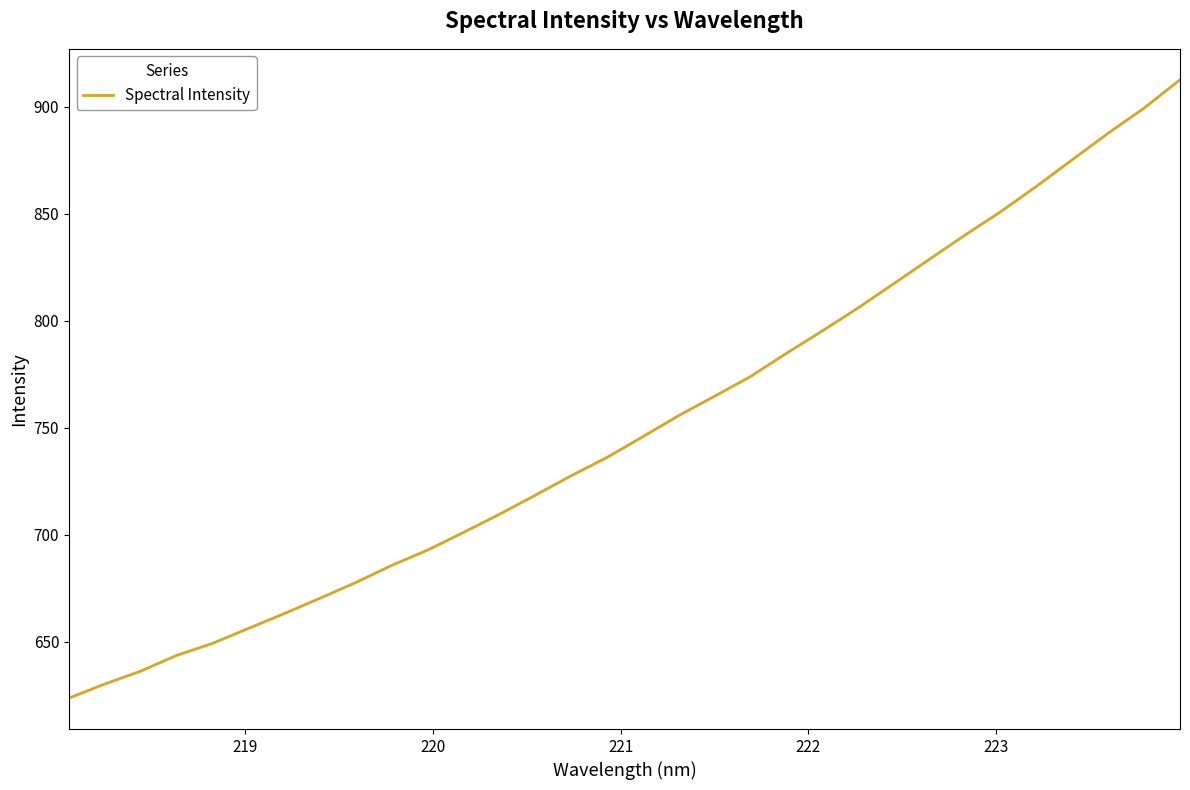

What is the difference between the maximum and minimum values?

289.1